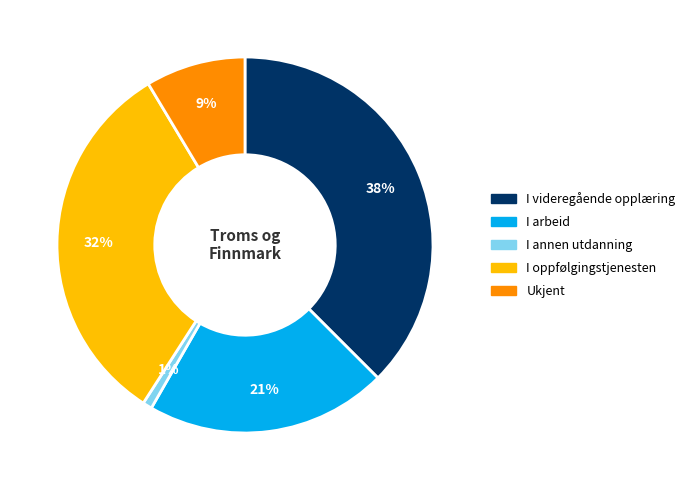

Which has a higher value, I arbeid or I oppfølgingstjenesten?

I oppfølgingstjenesten